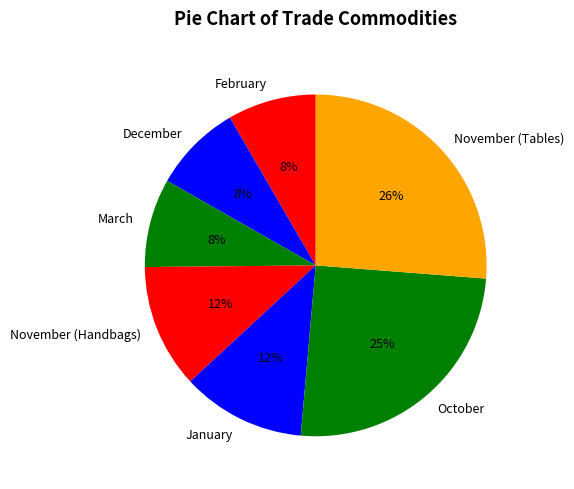

To the nearest percent, what is the average slice percentage?

14%